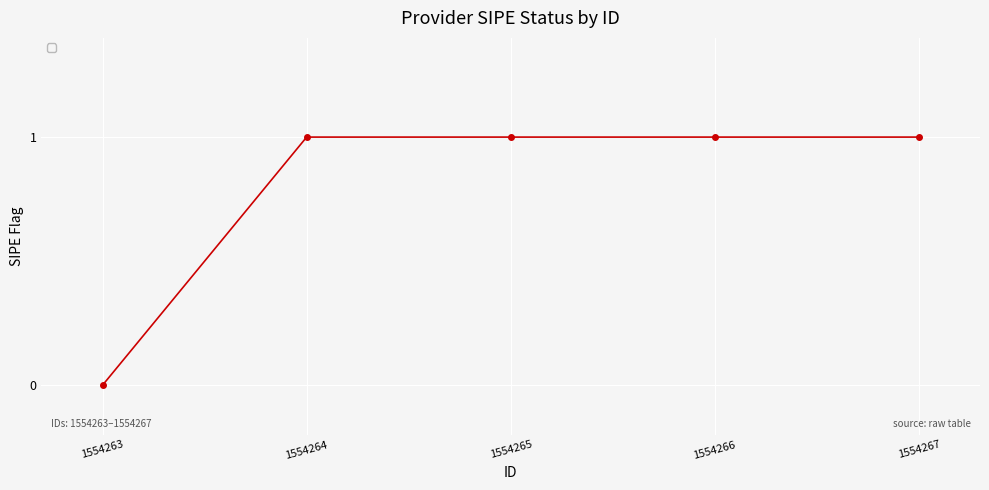

What is the greatest value displayed?

1